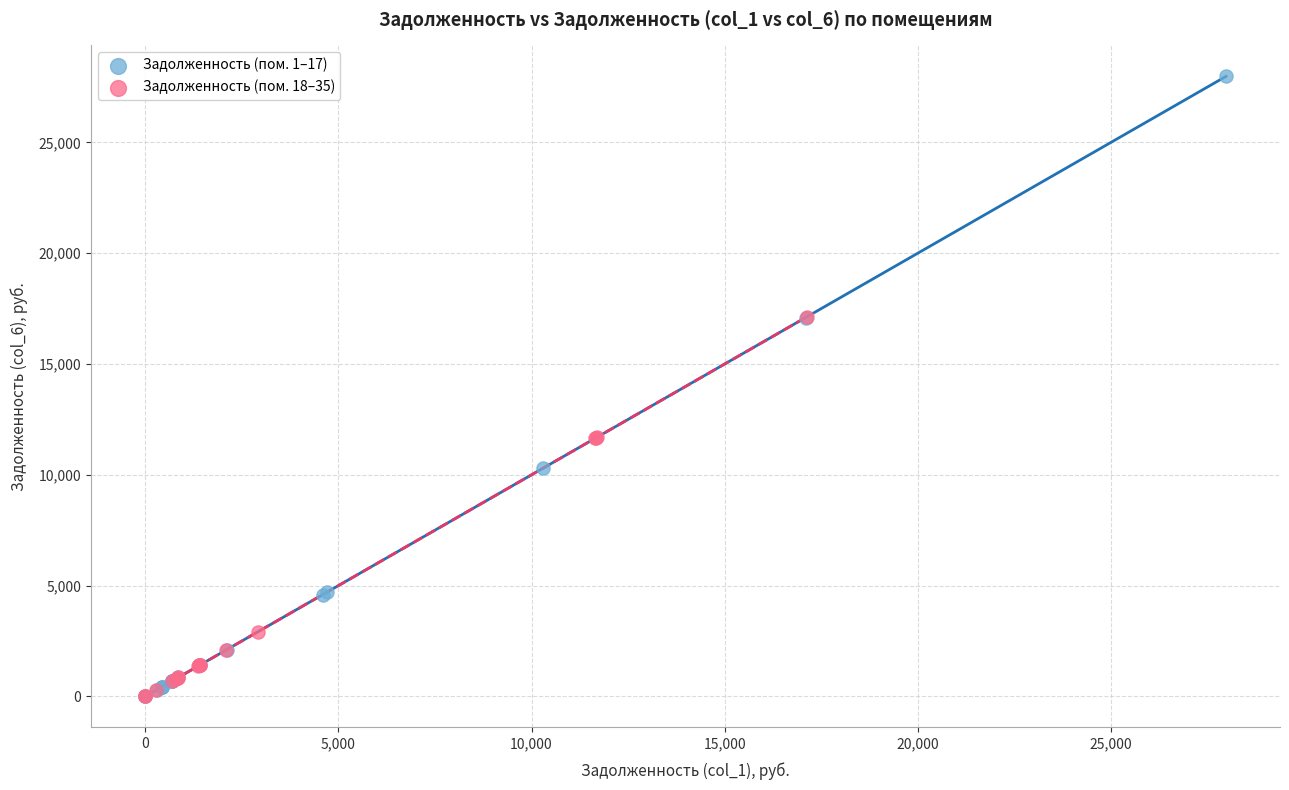

Which series has the widest spread of Y values?

Задолженность (пом. 1–17)